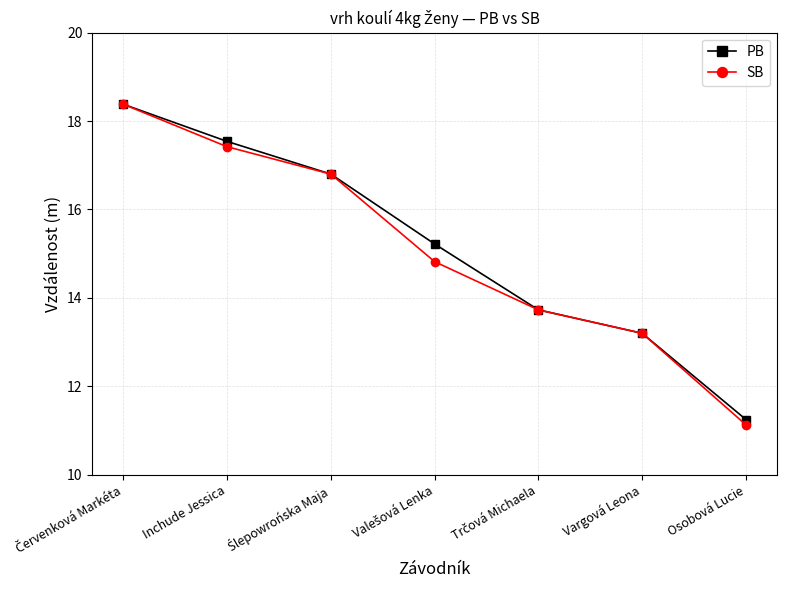

What is the difference between the highest and lowest values at Osobová Lucie?

0.1